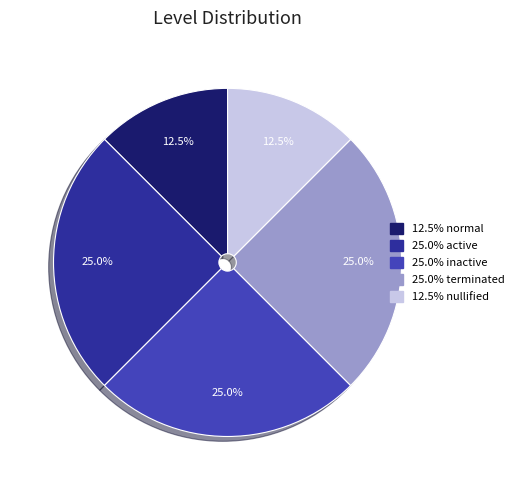

Is there a majority slice in this chart?

No